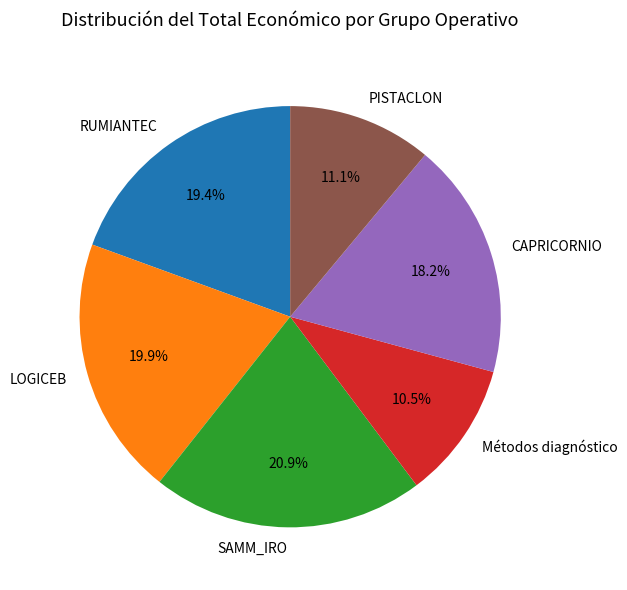

Does any single category account for the majority?

No